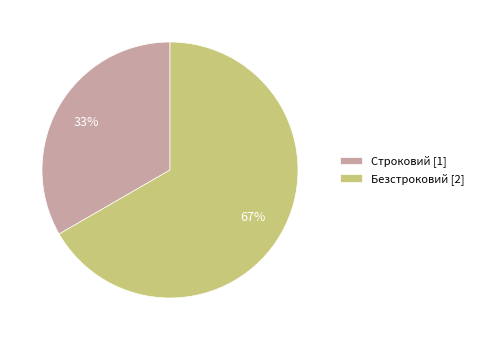

True or false: Строковий accounts for 20% of the total.

False